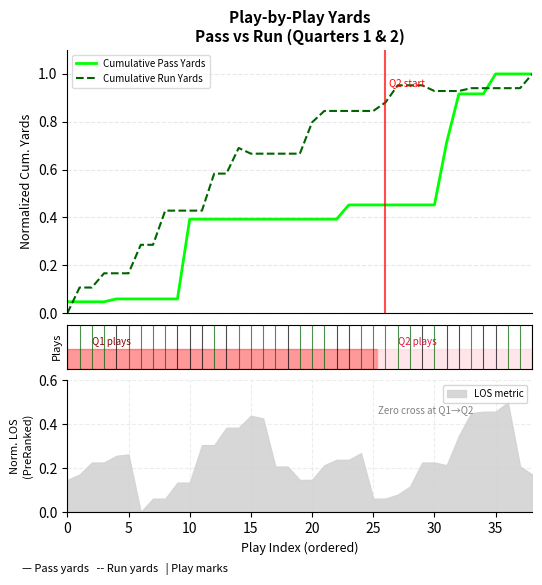

What is the label of the 3rd point from the right?

36